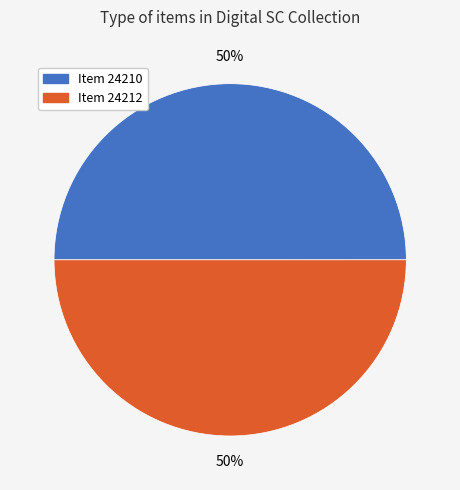

True or false: Item 24210 accounts for 38% of the total.

False